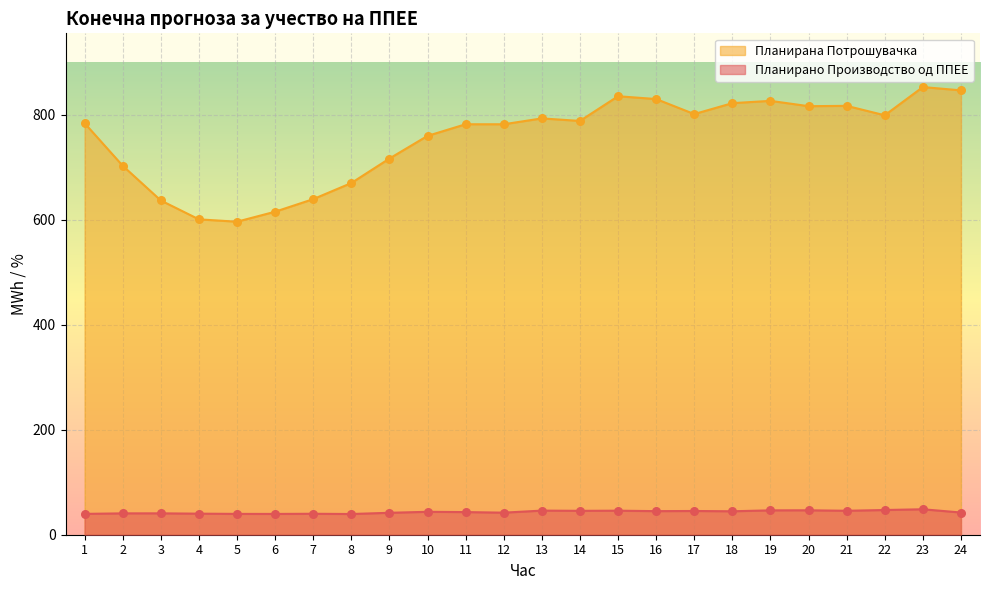

What are all the series names shown in the legend?

Планирана Потрошувачка, Планирано Производство од ППЕЕ